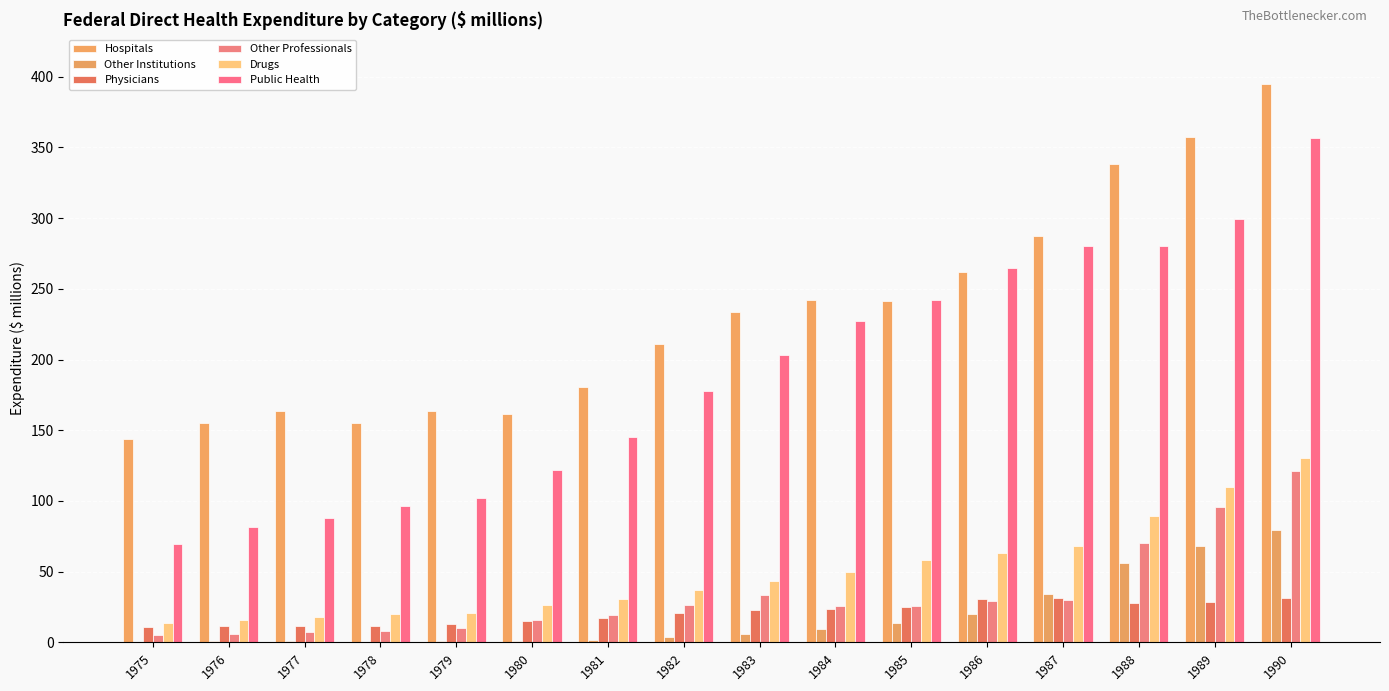

At which category is the sum across all series the highest?

1990